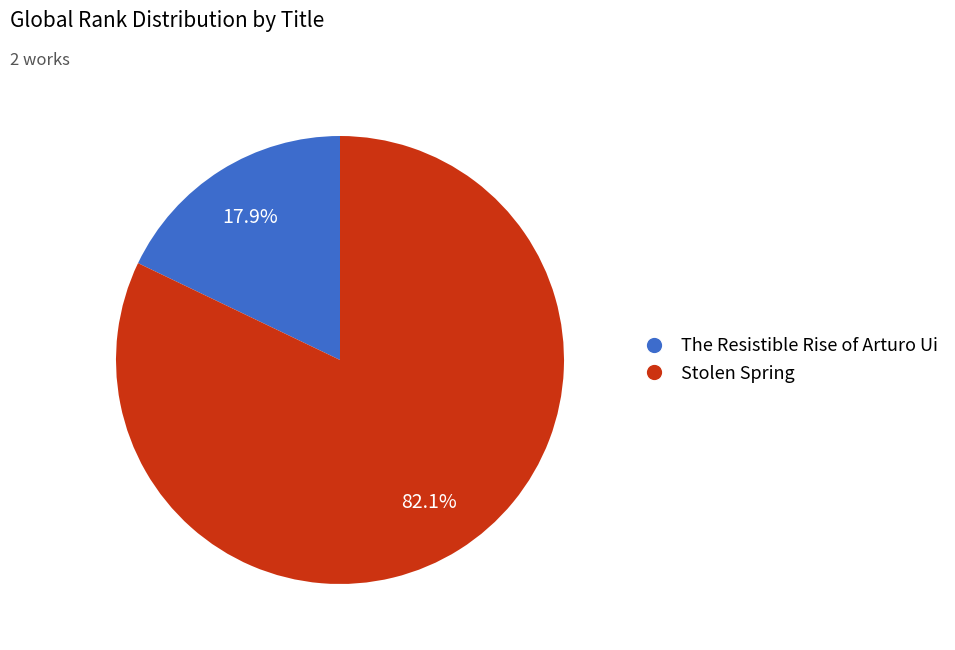

Between The Resistible Rise of Arturo Ui and Stolen Spring, which is larger?

Stolen Spring